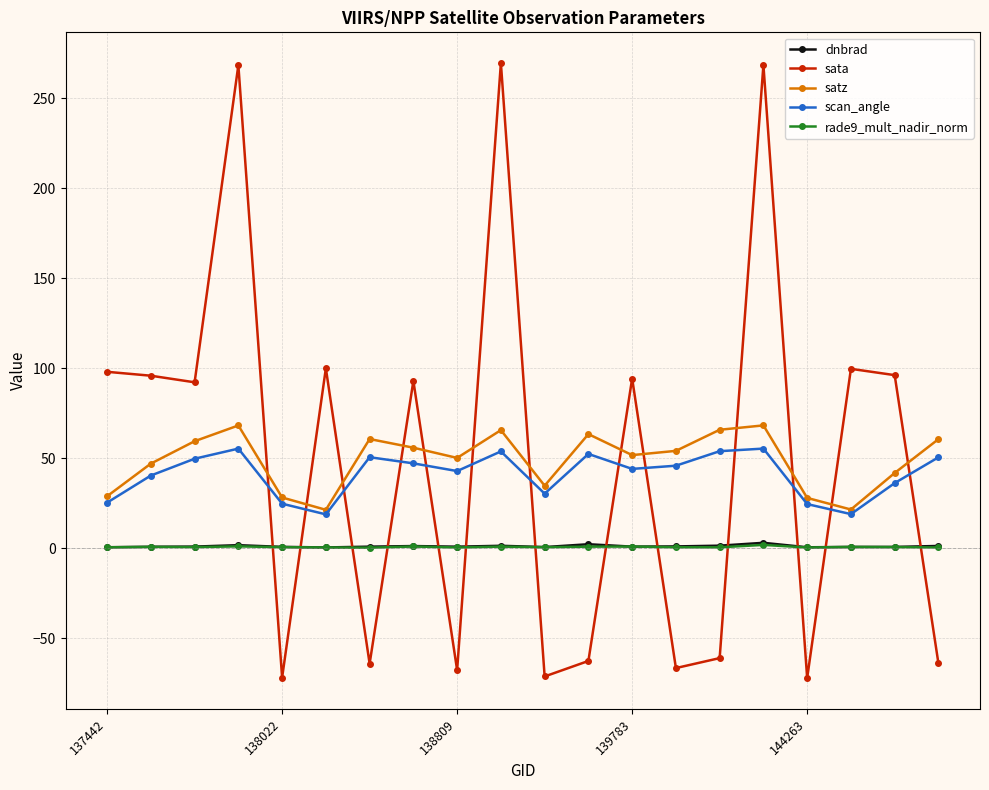

What is the smallest value displayed?

-72.1